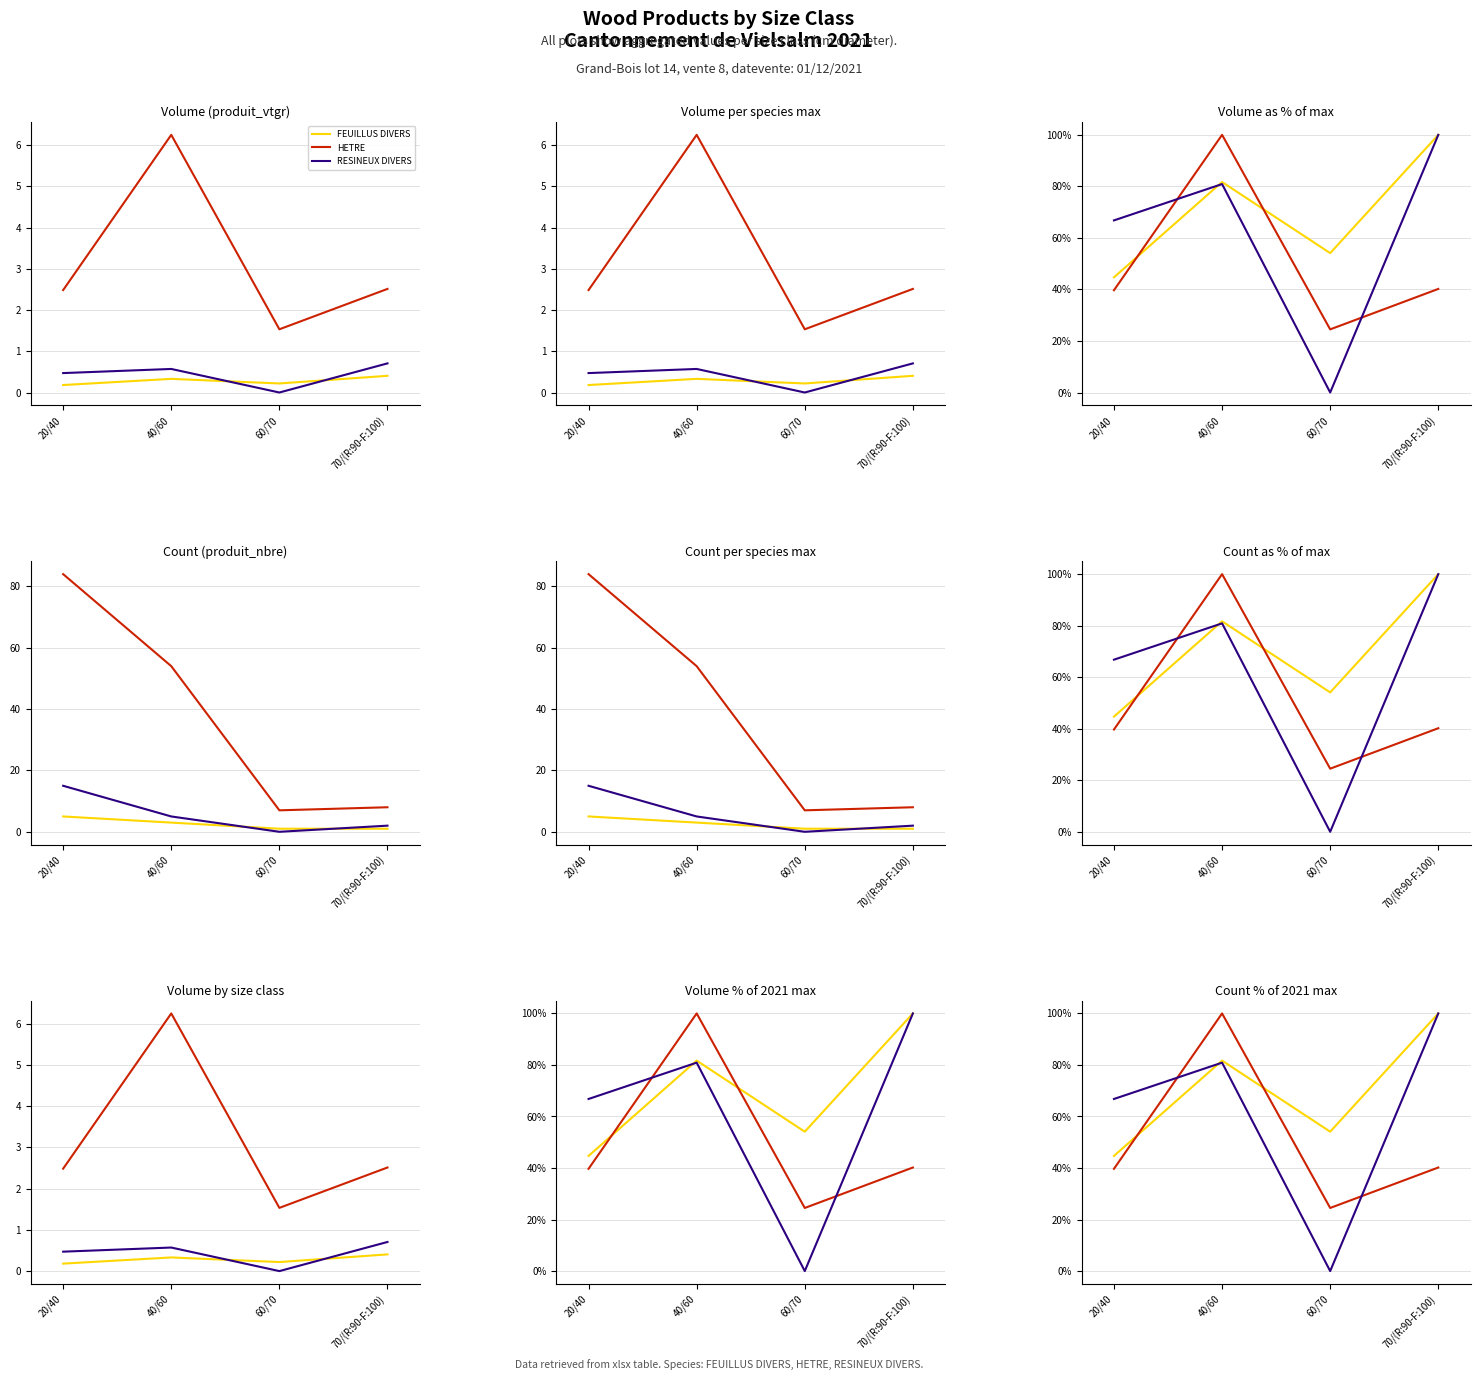

Reading left to right, extract all data points from this chart.

FEUILLUS DIVERS: 44.7	81.7	54.1	100.0
HETRE: 39.7	100.0	24.5	40.2
RESINEUX DIVERS: 66.8	80.9	0.0	100.0